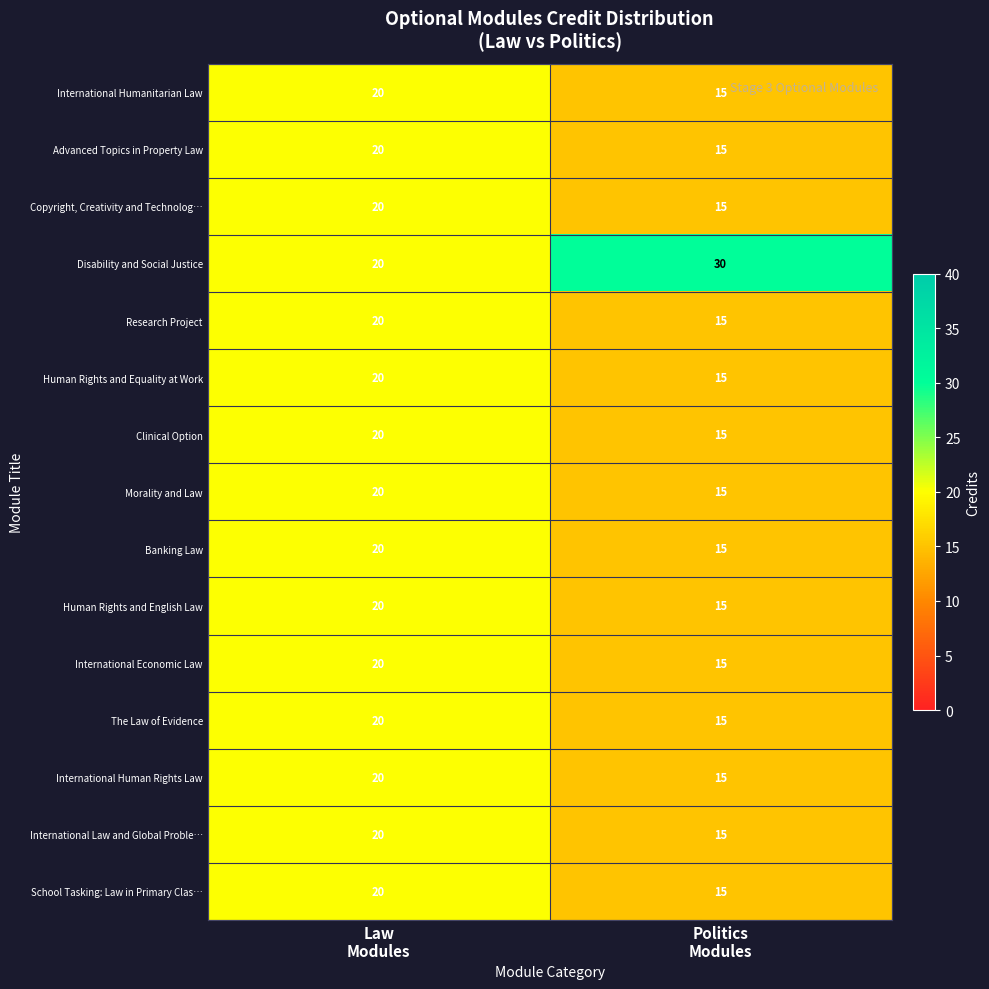

What is the sum of all International Human Rights Law values?

35